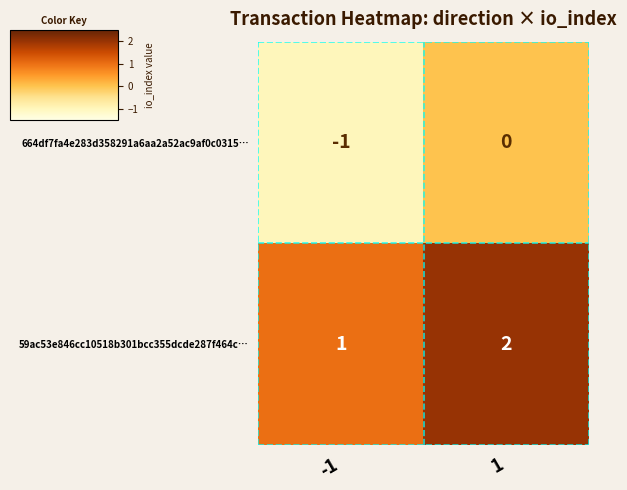

Is the value of 59ac53e846cc10518b301bcc355dcde287f464c… at 1 greater than the value of 664df7fa4e283d358291a6aa2a52ac9af0c0315… at 1?

Yes